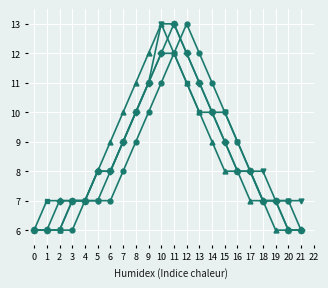

What is the spread (max minus min) of values at 6?

2